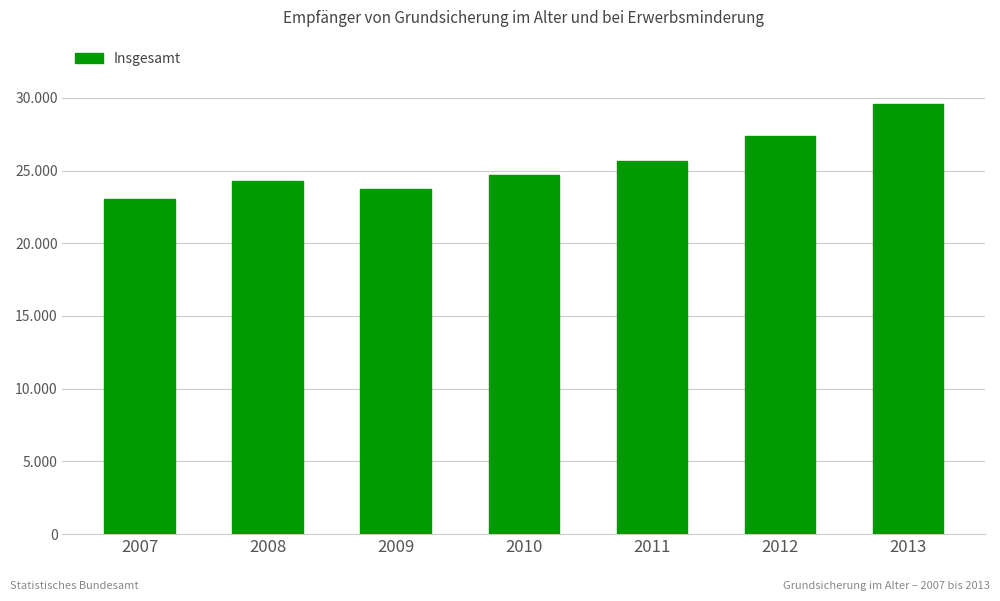

Reading left to right, what are all the values shown in this chart?

2007=23029	2008=24276	2009=23722	2010=24682	2011=25638	2012=27349	2013=29565